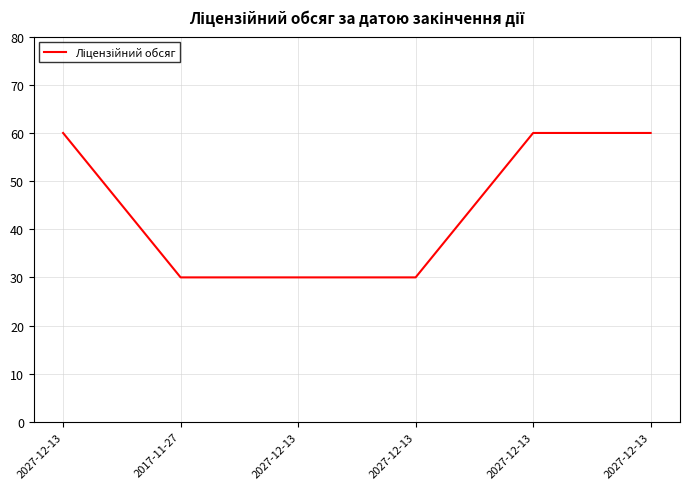

Reading right to left, list all the values displayed in this chart.

2027-12-13=60	2027-12-13=60	2027-12-13=30	2027-12-13=30	2017-11-27=30	2027-12-13=60